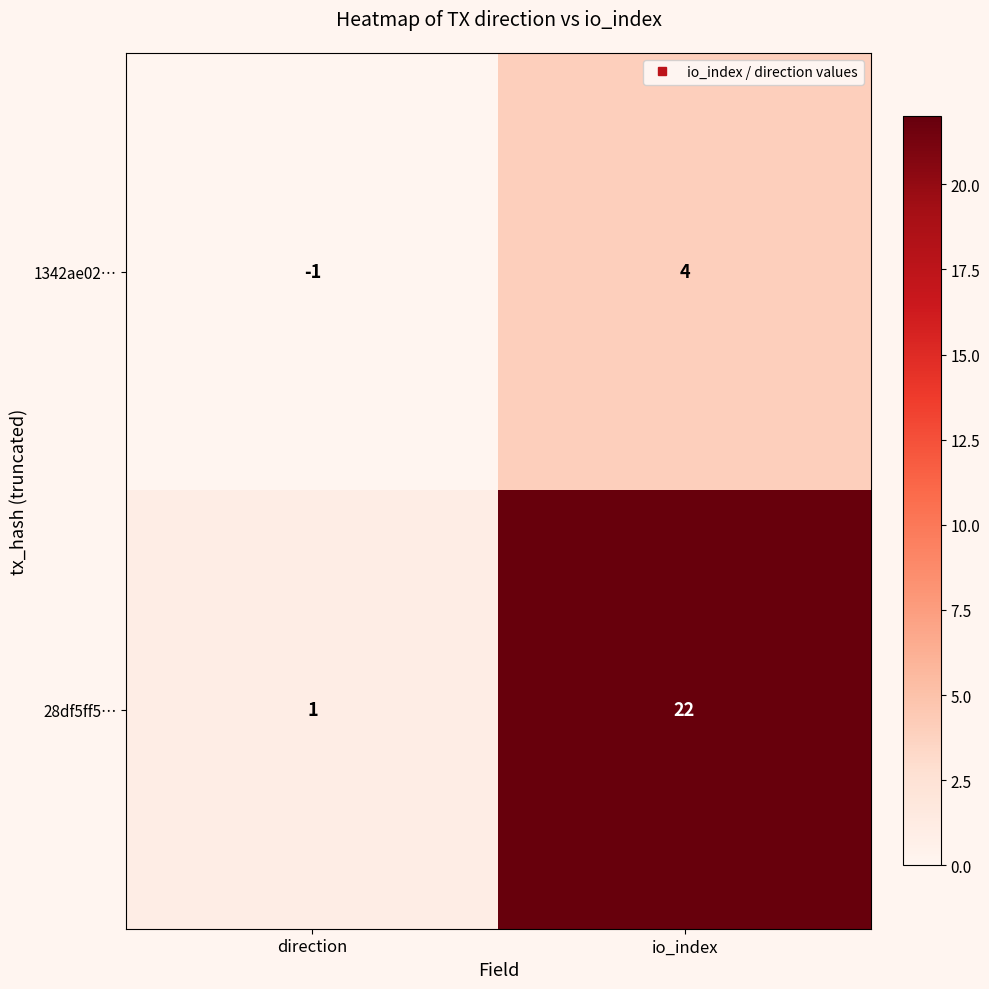

How many categories are shown in the chart?

2